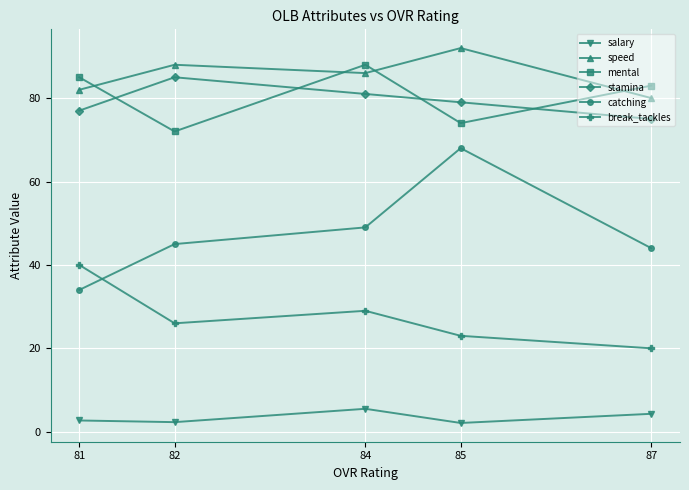

True or false: stamina and speed cross at least once.

False